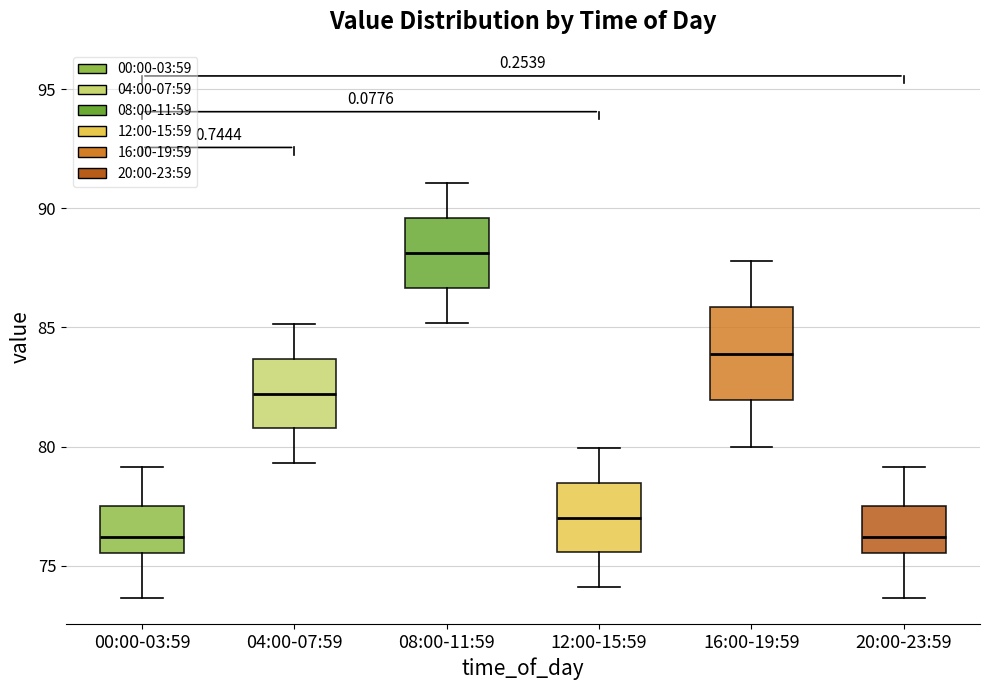

Reading left to right, read every box against the y-axis: the position of its median line, the range the box covers, and the ends of its whiskers. The values are not printed on the chart, so give them approximately, as read against the axis.

00:00-03:59: median 76.0, box 75.5 to 77.5, whiskers 73.5 to 79.0
04:00-07:59: median 82.0, box 81.0 to 83.5, whiskers 79.5 to 85.0
08:00-11:59: median 88.0, box 86.5 to 89.5, whiskers 85.0 to 91.0
12:00-15:59: median 77.0, box 75.5 to 78.5, whiskers 74.0 to 80.0
16:00-19:59: median 84.0, box 82.0 to 86.0, whiskers 80.0 to 88.0
20:00-23:59: median 76.0, box 75.5 to 77.5, whiskers 73.5 to 79.0